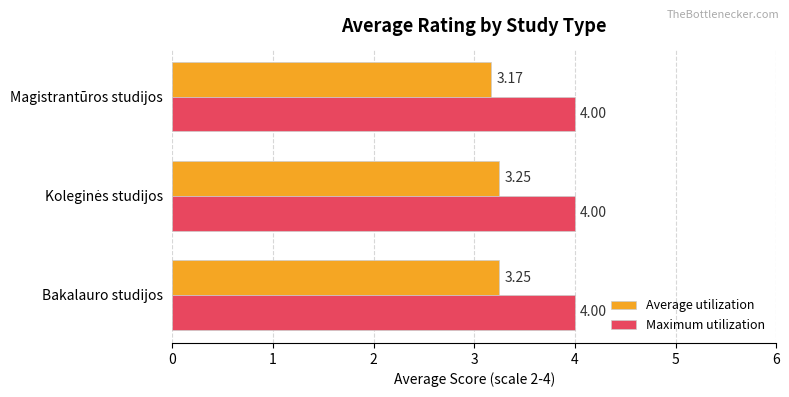

What are all the series names shown in the legend?

Average utilization, Maximum utilization